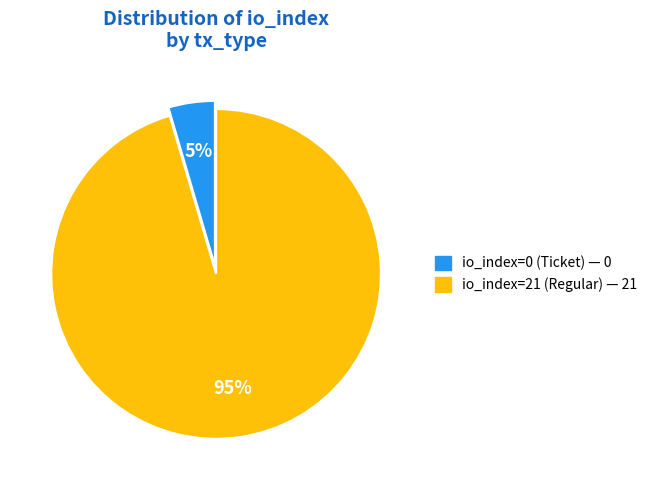

To the nearest percent, what is the combined percentage of io_index=21 (Regular) and io_index=0 (Ticket)?

100%